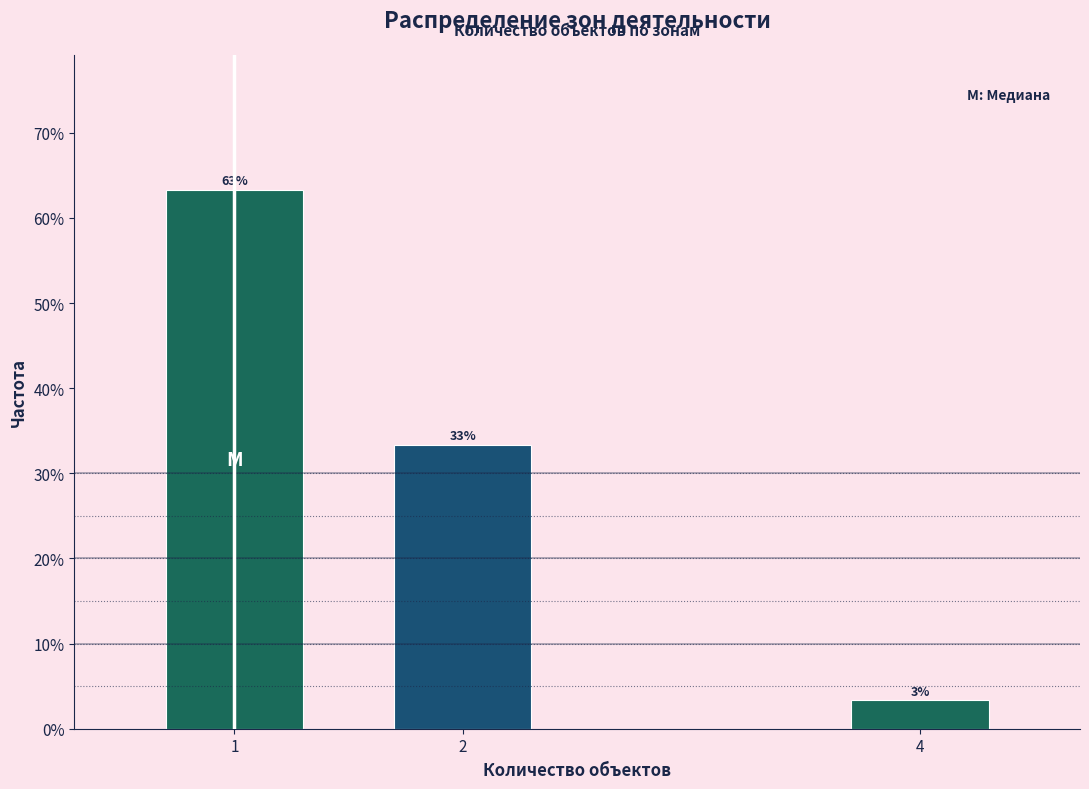

How many bars are there in total?

3